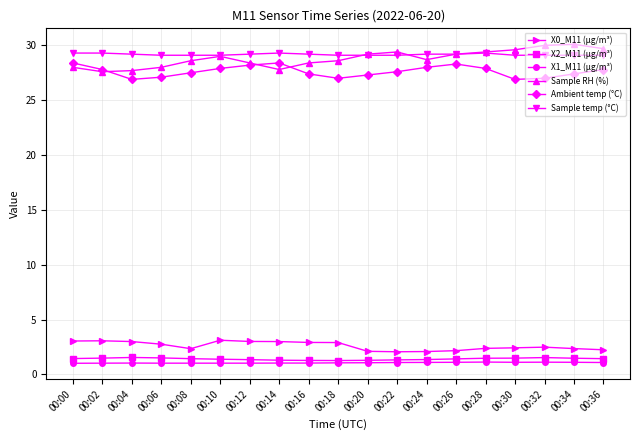

True or false: Ambient temp (°C) has more than 0 interior local peaks.

True